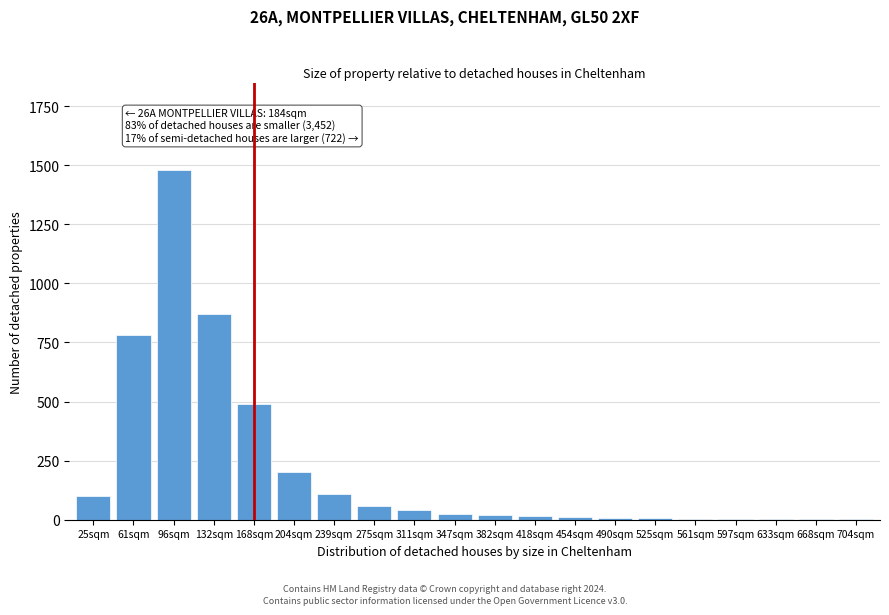

At which label is the value closest to 740?

61sqm